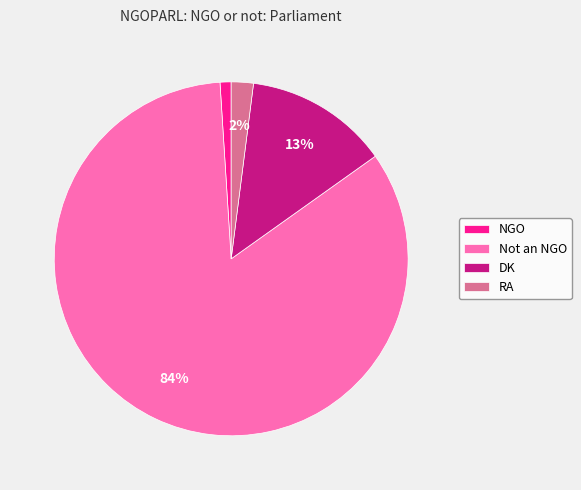

Count the number of slices in the pie.

4